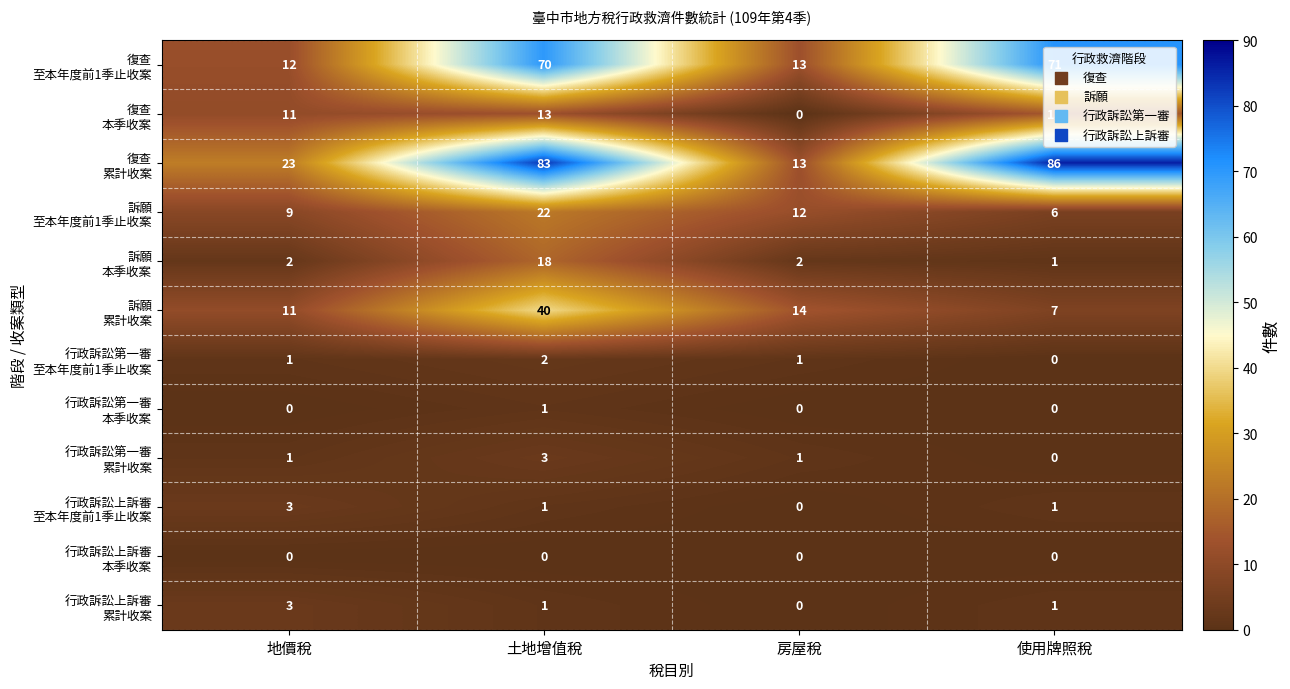

At how many categories does at least one series exceed 12?

4